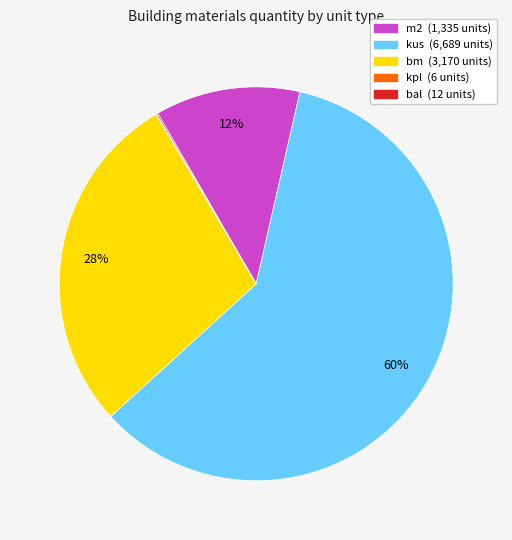

Which has a higher value, m2 or kus?

kus